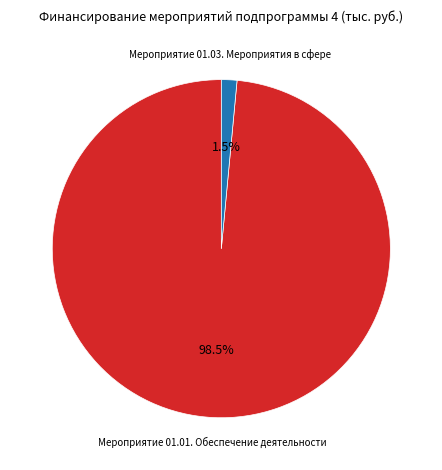

Does any single category account for the majority?

Yes